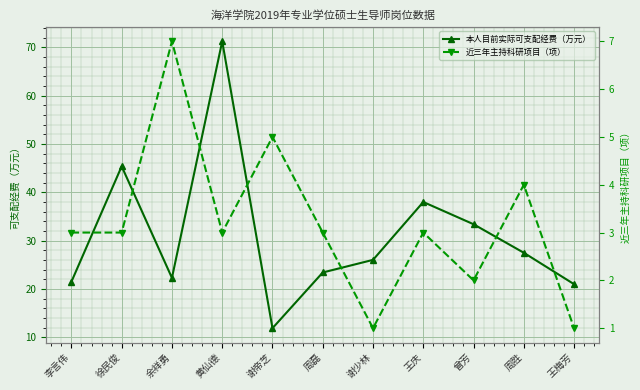

What is the difference between the highest and lowest values at 谢少林?

25.0